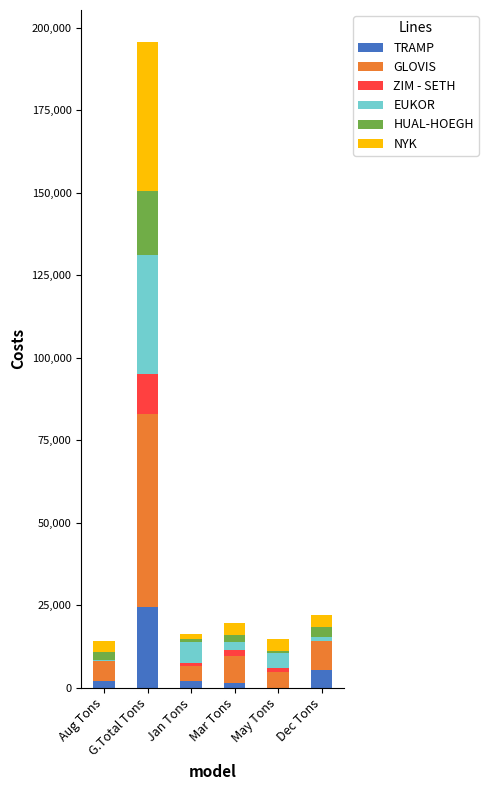

What is the maximum value for TRAMP?

24322